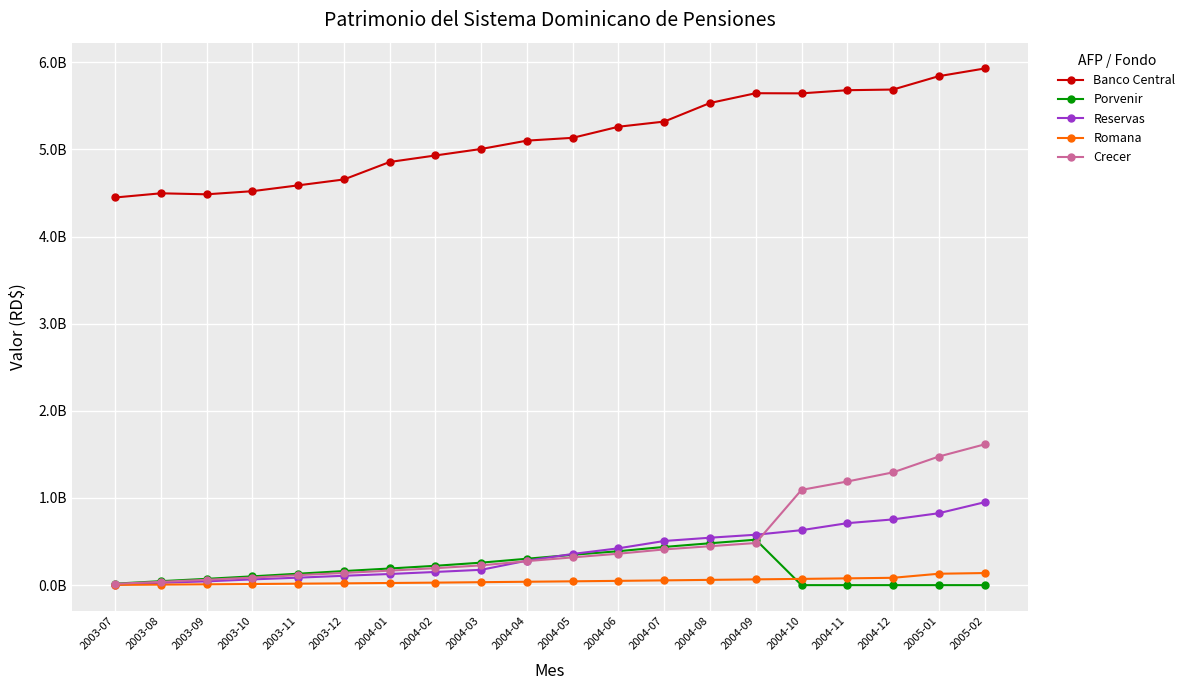

Rank the series by their maximum value, from highest to lowest.

Banco Central, Crecer, Reservas, Porvenir, Romana